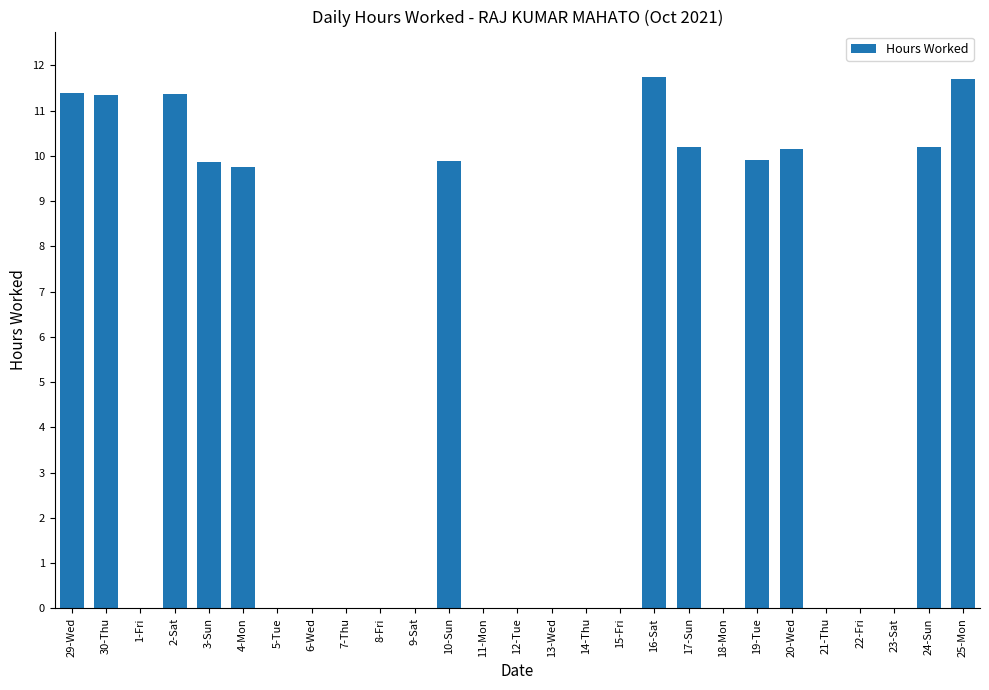

What value does the data have at 19-Tue?

9.9